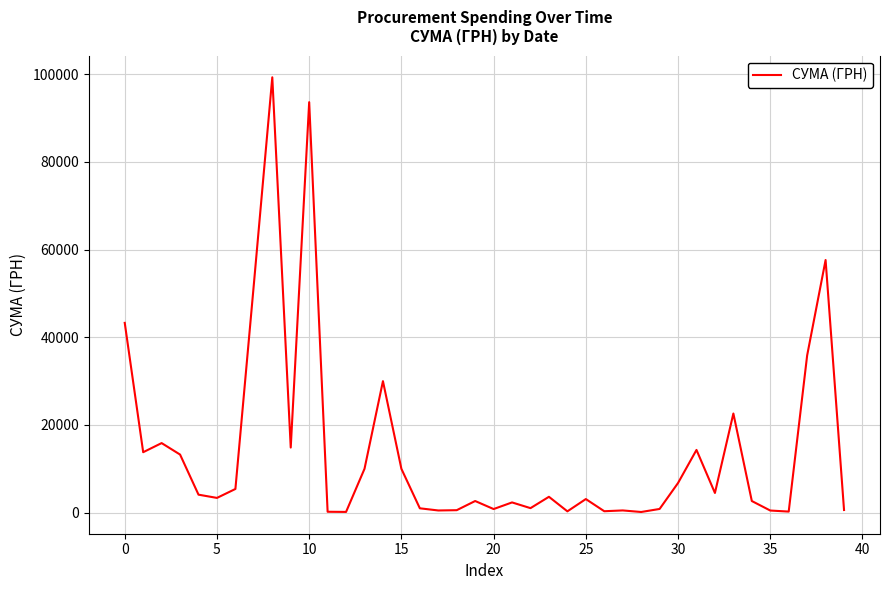

What is the greatest value displayed?

99317.8